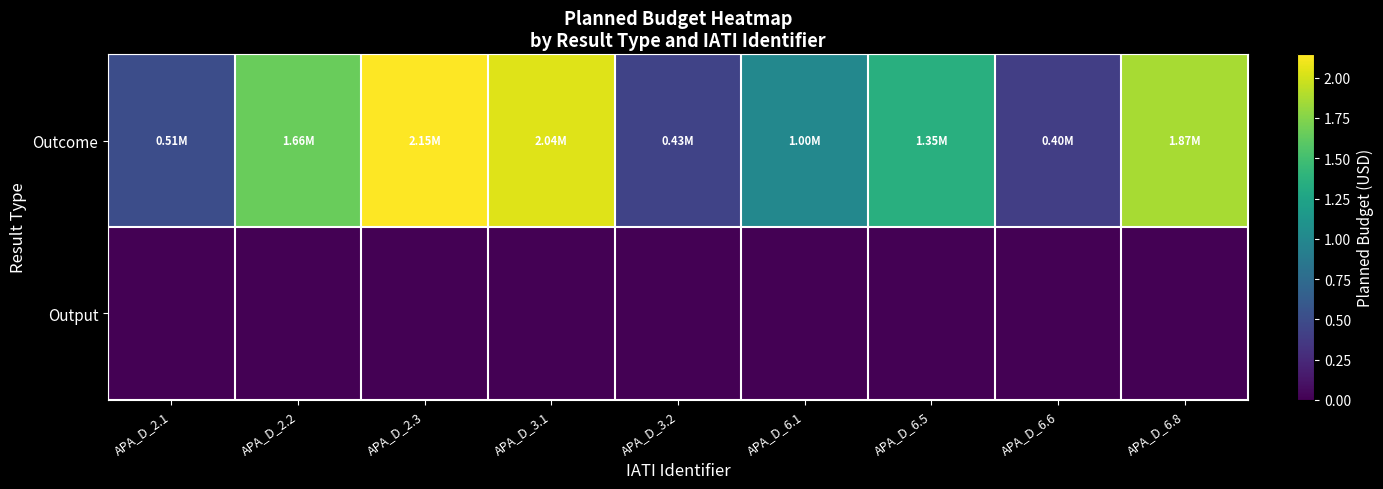

Which series has the largest total across all categories?

Outcome